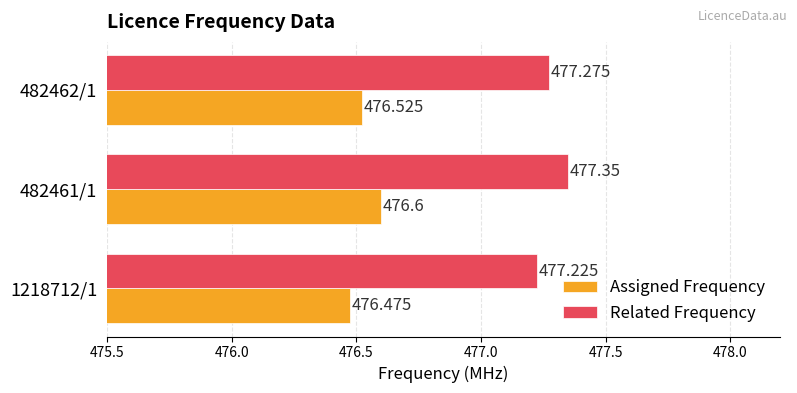

Which series has the largest total across all categories?

Related Frequency